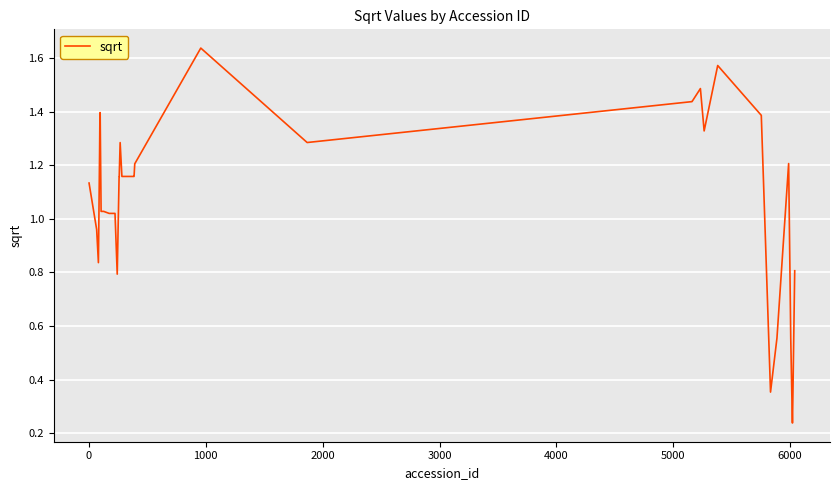

How many interior local valleys (lower than both neighbors) does the data have?

5